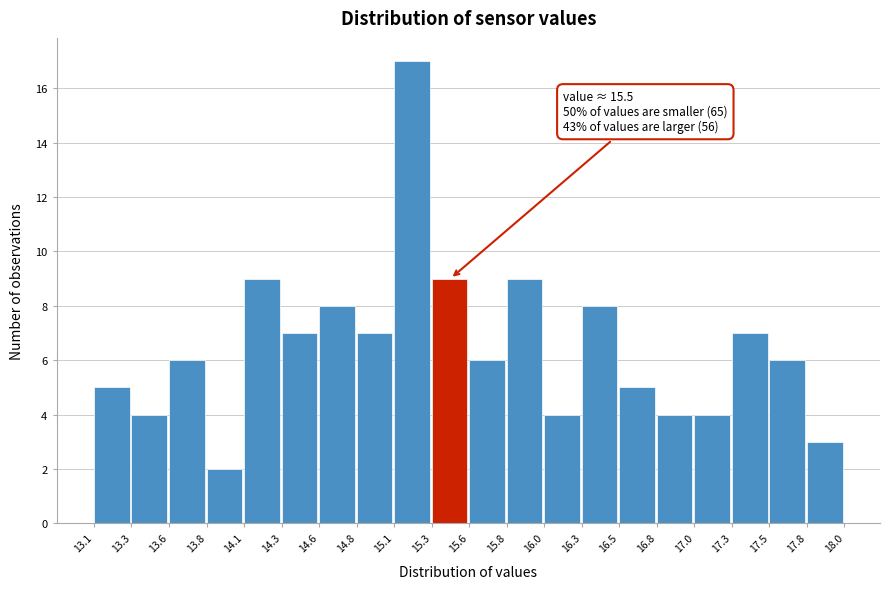

Over which range of the x-axis is the bar tallest?

15.1 to 15.3